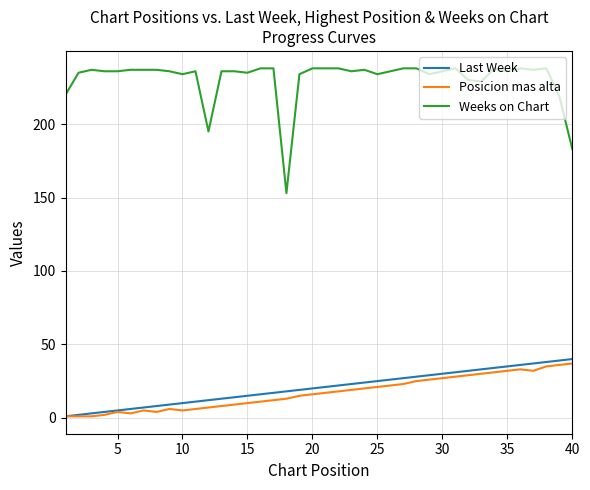

Which series has the largest total across all categories?

Weeks on Chart